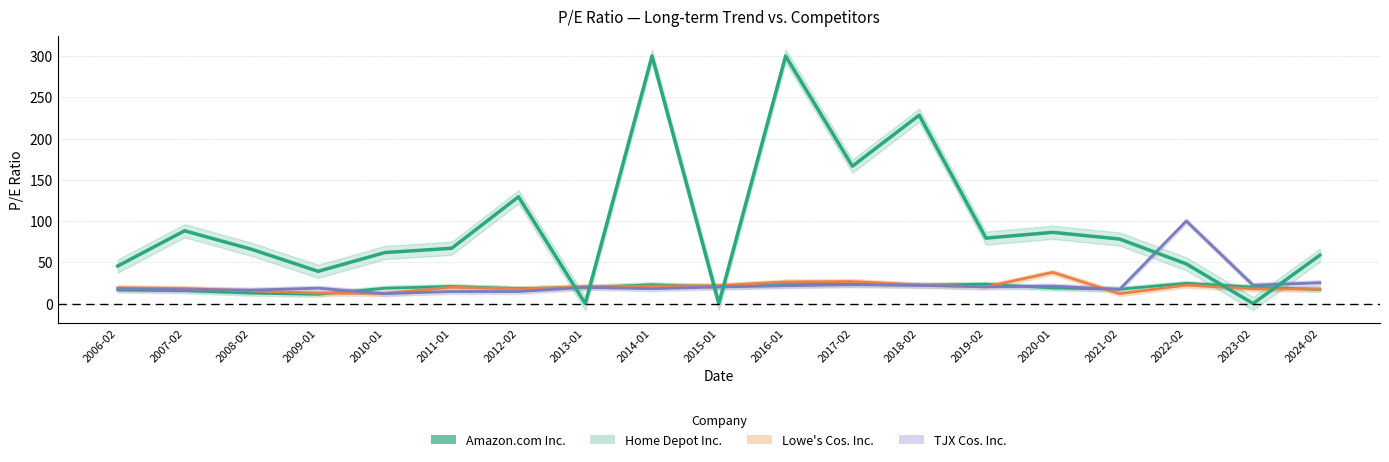

At how many categories does at least one series exceed 27?

2